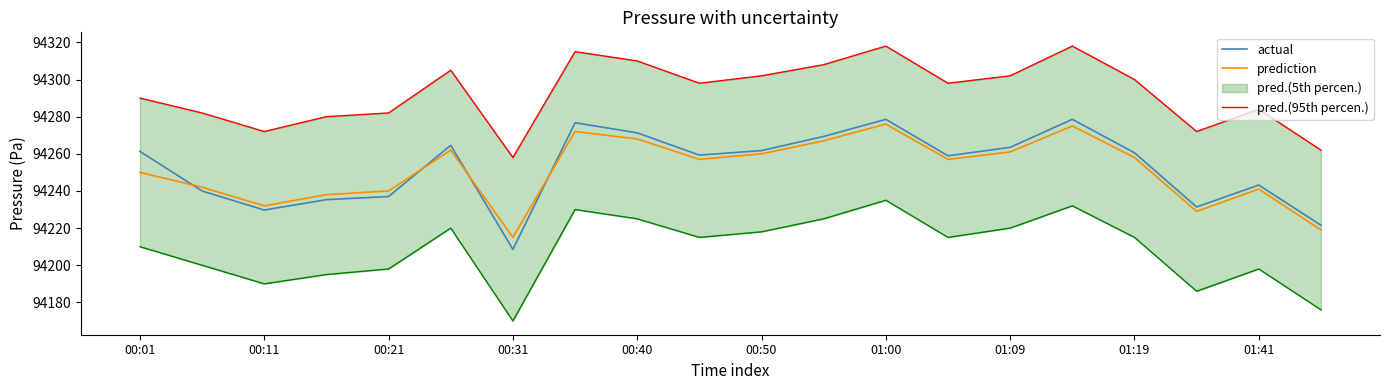

What is the difference between the maximum and second lowest values in the pred.(95th percen.) series?

56.0